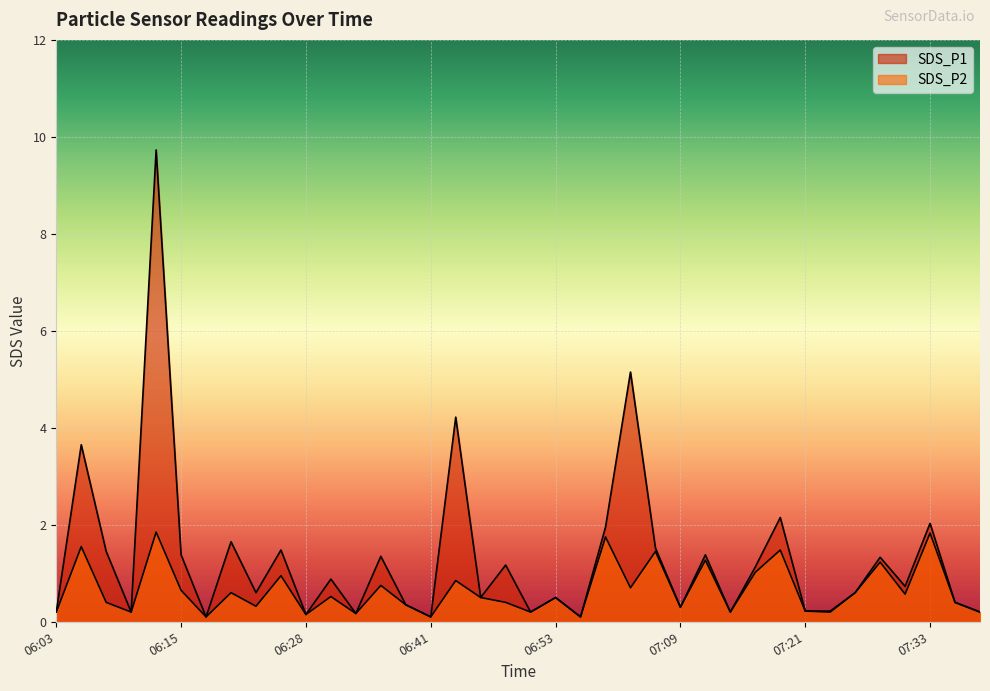

List the series in order of their peak value, highest first.

SDS_P1, SDS_P2